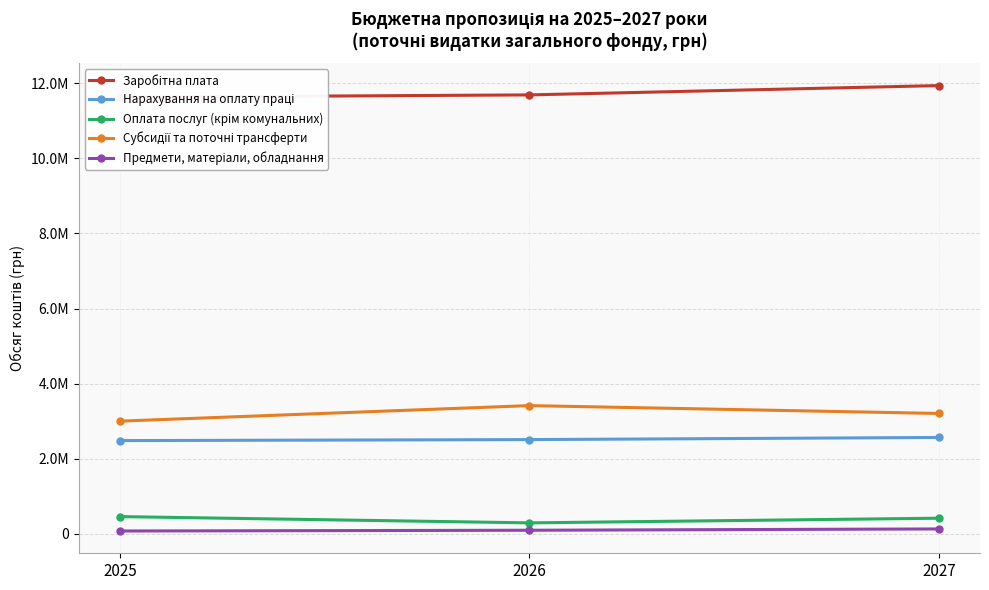

At how many categories does at least one series exceed 9322043?

3